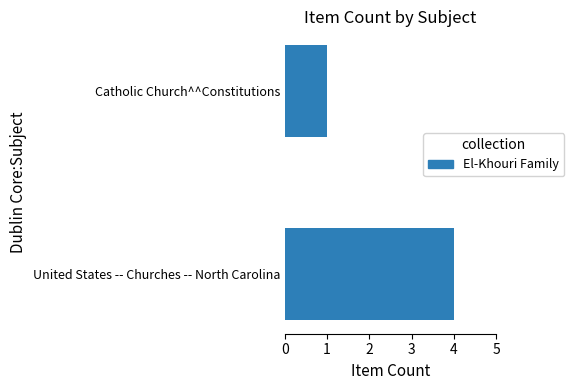

Reading bottom to top, list all the values displayed in this chart.

4	1